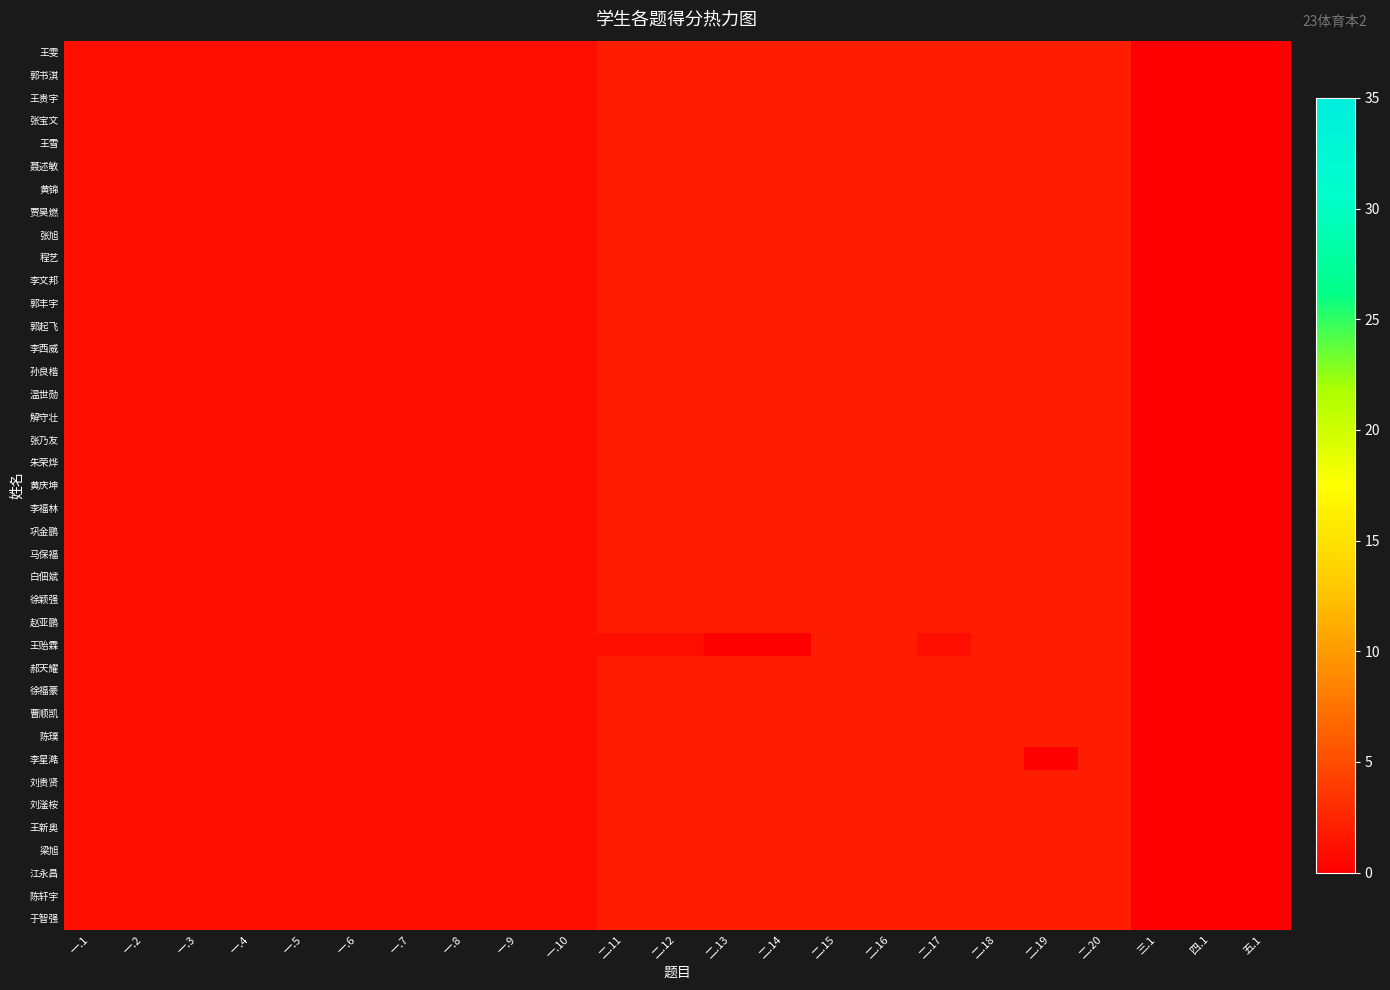

Rank the series at 一.3 from lowest to highest value.

王雯, 郭书淇, 王贵宇, 张宝文, 王雪, 聂述敏, 黄锦, 贾昊燃, 张旭, 程艺, 李文邦, 郭丰宇, 郭起飞, 李西威, 孙良楷, 温世勋, 解守壮, 张乃友, 朱荣烨, 黄庆坤, 李福林, 巩金鹏, 马保福, 白佃斌, 徐颖强, 赵亚鹏, 王贻霖, 郝天耀, 徐福豪, 曹顺凯, 陈璞, 李星澔, 刘贵贤, 刘滏桉, 王新奥, 梁旭, 江永昌, 陈轩宇, 于智强